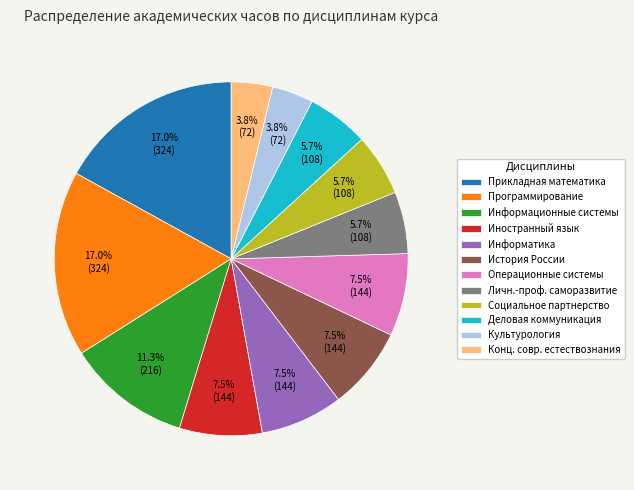

What is the total percentage of Прикладная математика and Культурология?

20.8%